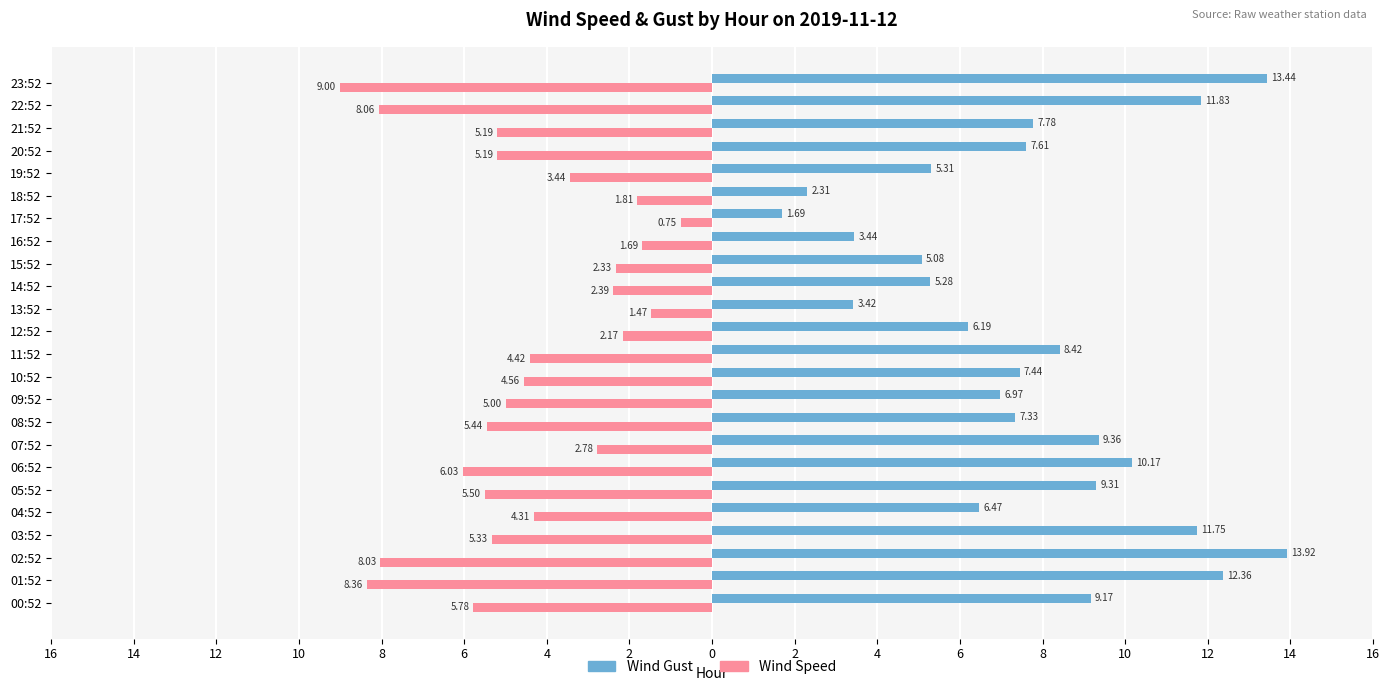

What are all the series names shown in the legend?

Wind Gust, Wind Speed